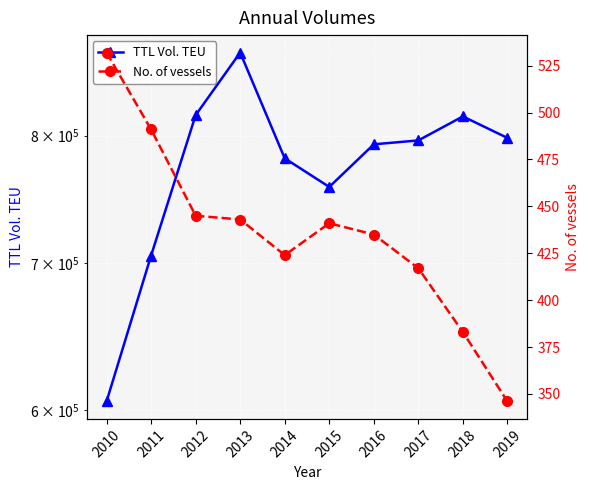

How many data points in No. of vessels are above 441?

4